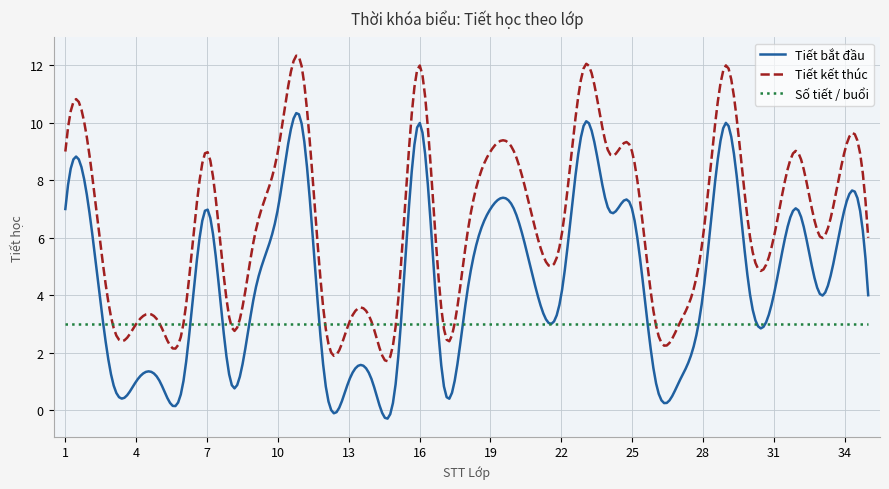

What is the difference between the maximum and minimum values in the Tiết bắt đầu series?

10.6